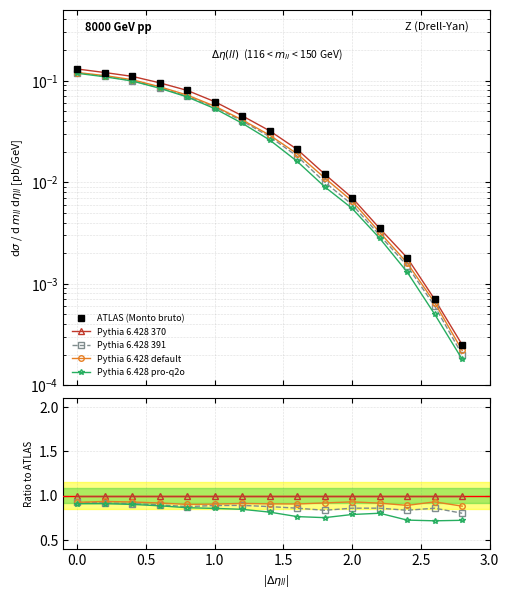

What is the difference between the second highest and minimum values in the ATLAS (Monto bruto) series?

0.1